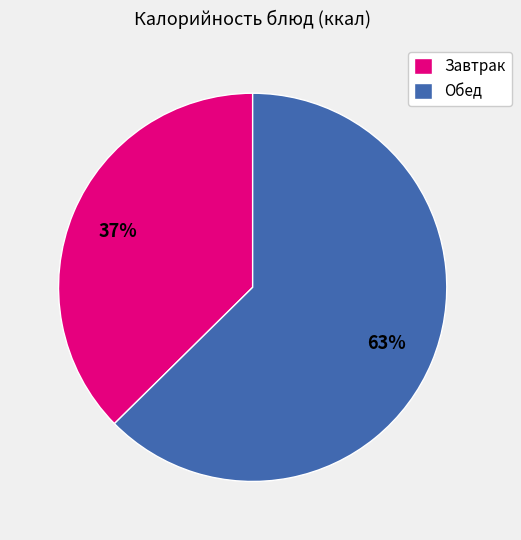

Which slice represents more than half of the pie?

Обед